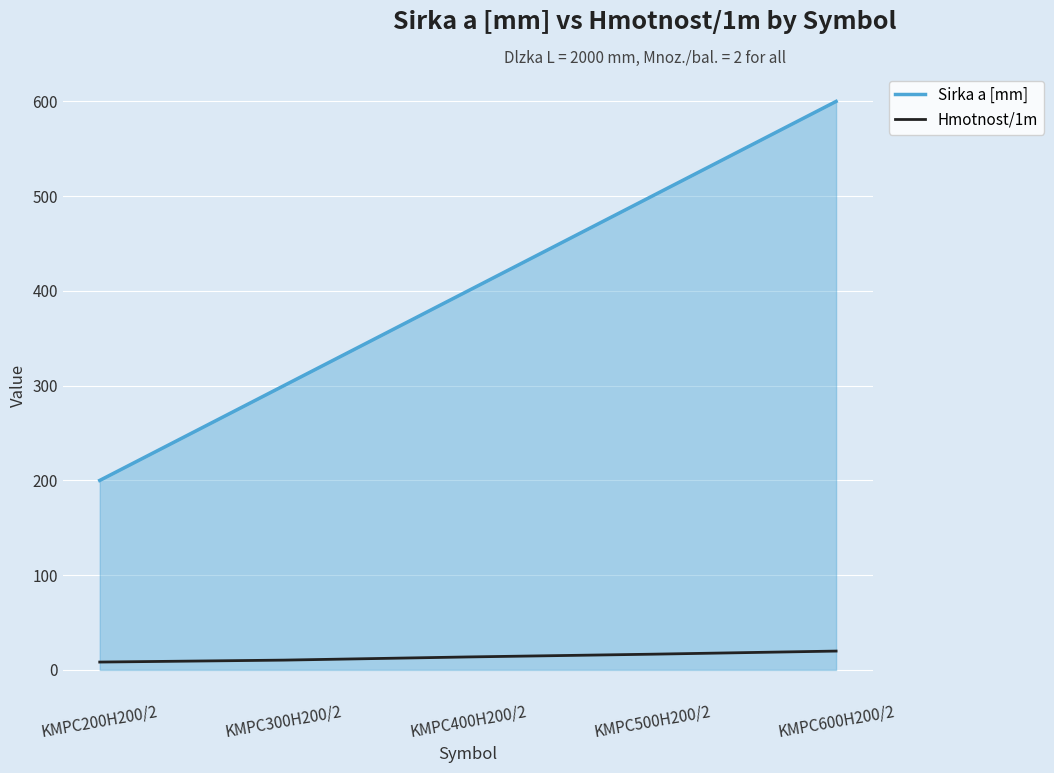

Between KMPC300H200/2 and KMPC400H200/2, which series saw the biggest shift?

Sirka a [mm]